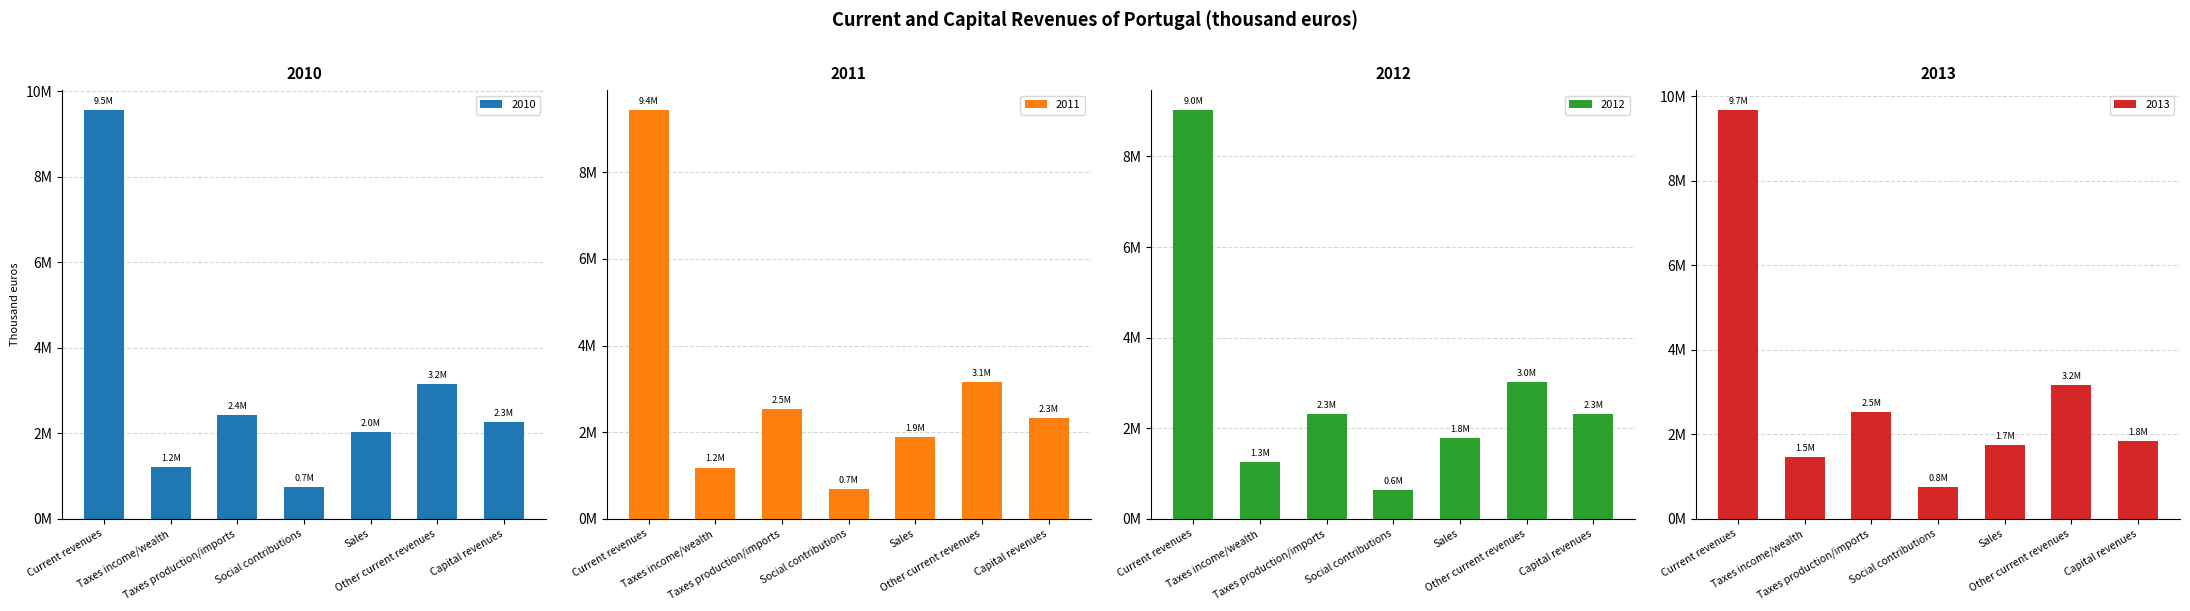

At how many categories does at least one series exceed 8782324?

1